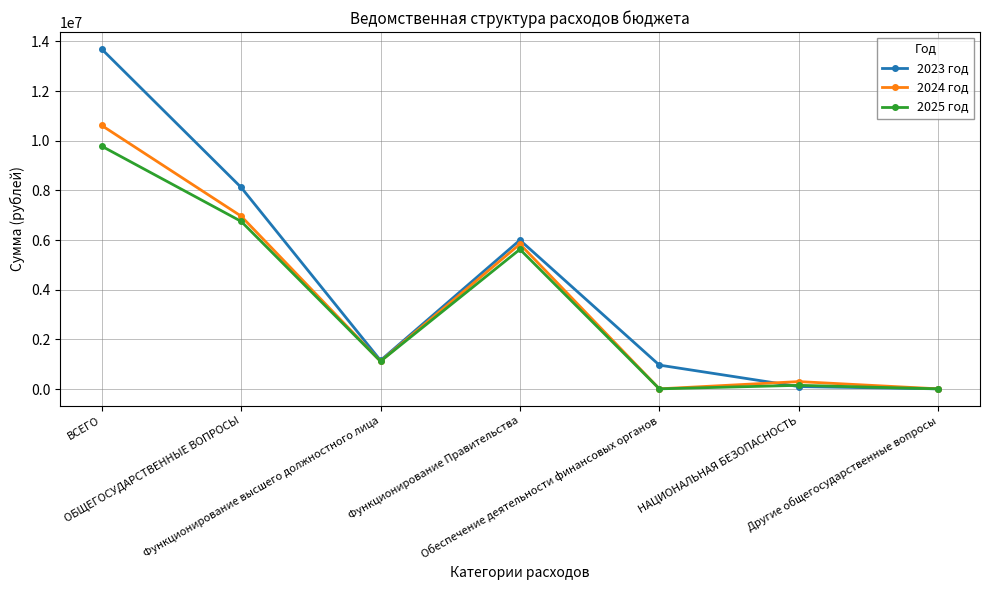

What is the highest value of the 2023 год series?

13690766.2